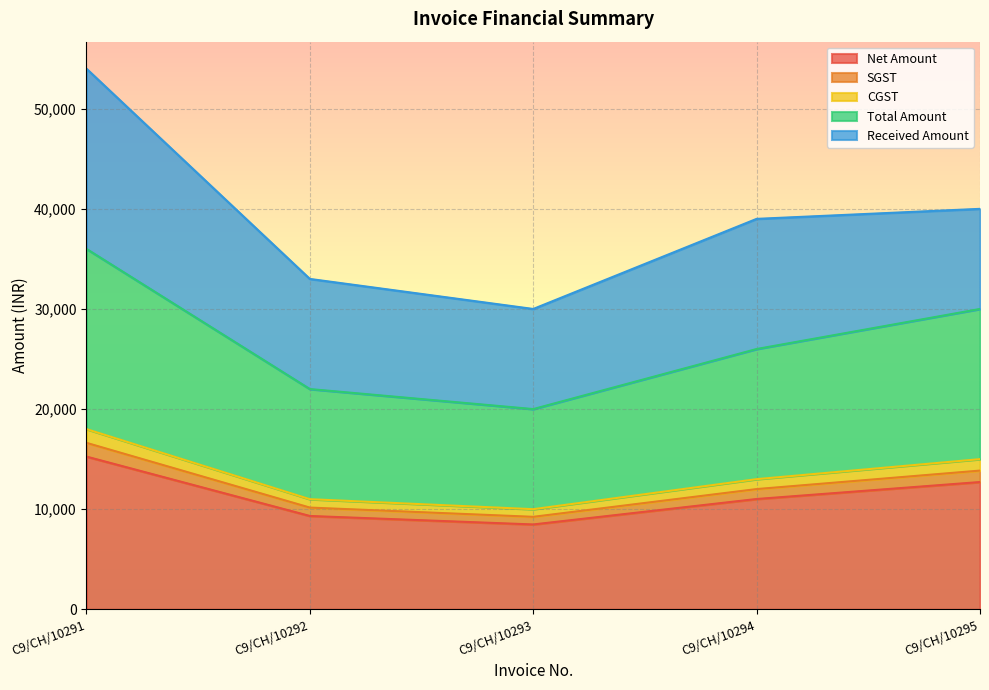

List the labels in order of Net Amount value, largest first.

C9/CH/10291, C9/CH/10295, C9/CH/10294, C9/CH/10292, C9/CH/10293